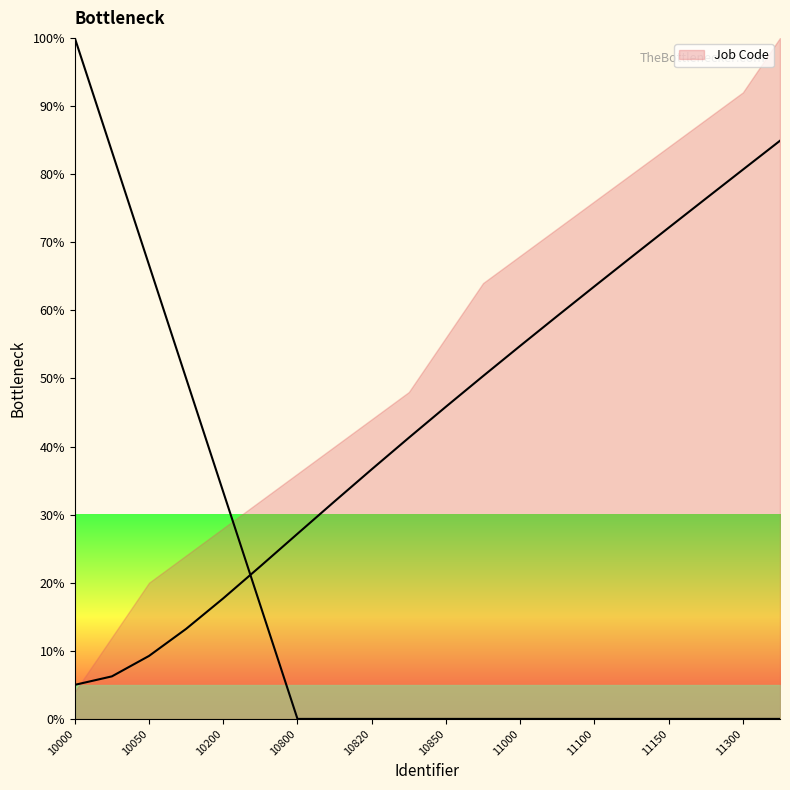

Rank the categories by value from highest to lowest.

11315, 11300, 11200, 11150, 11101, 11100, 11015, 11000, 10890, 10850, 10830, 10820, 10810, 10800, 10300, 10200, 10100, 10050, 10001, 10000